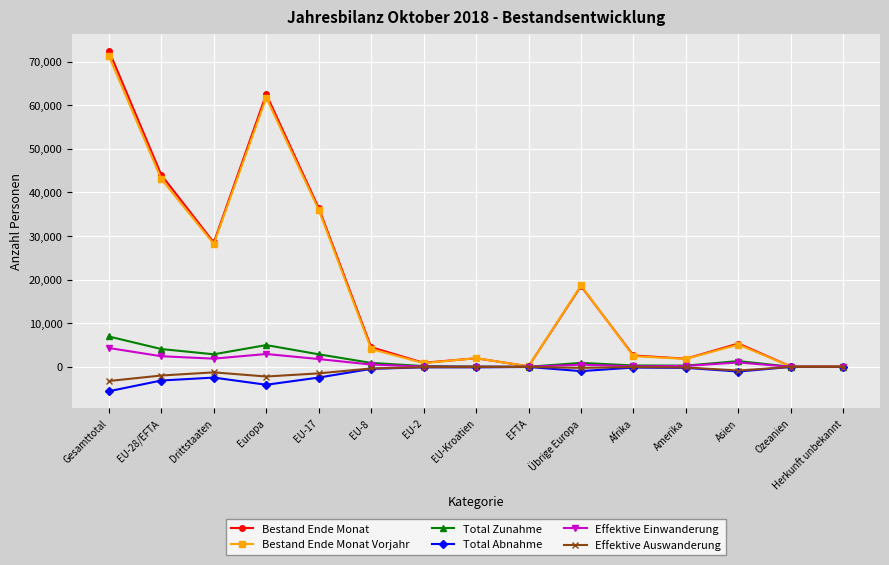

What is the value of the Effektive Auswanderung point at the 4th from the left?

-2213